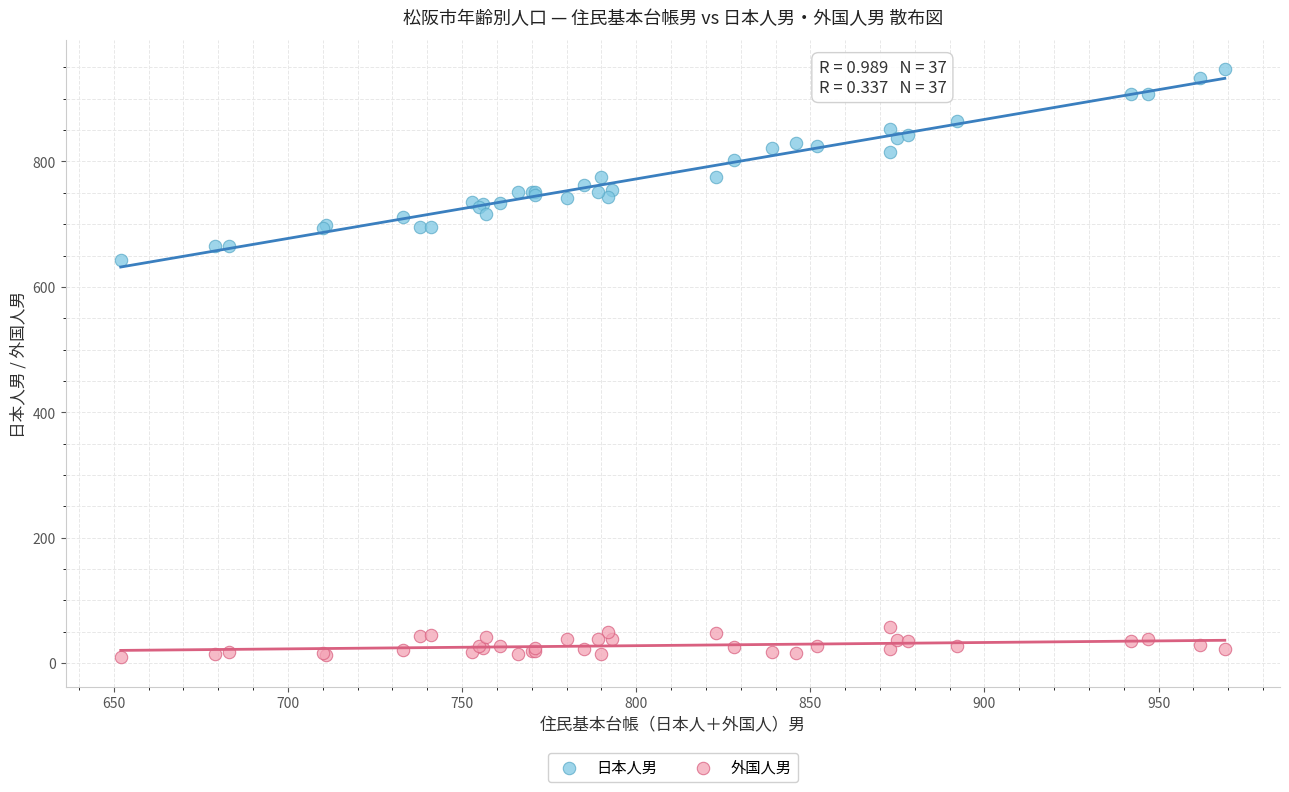

Which series has the largest Y range (max minus min)?

日本人男